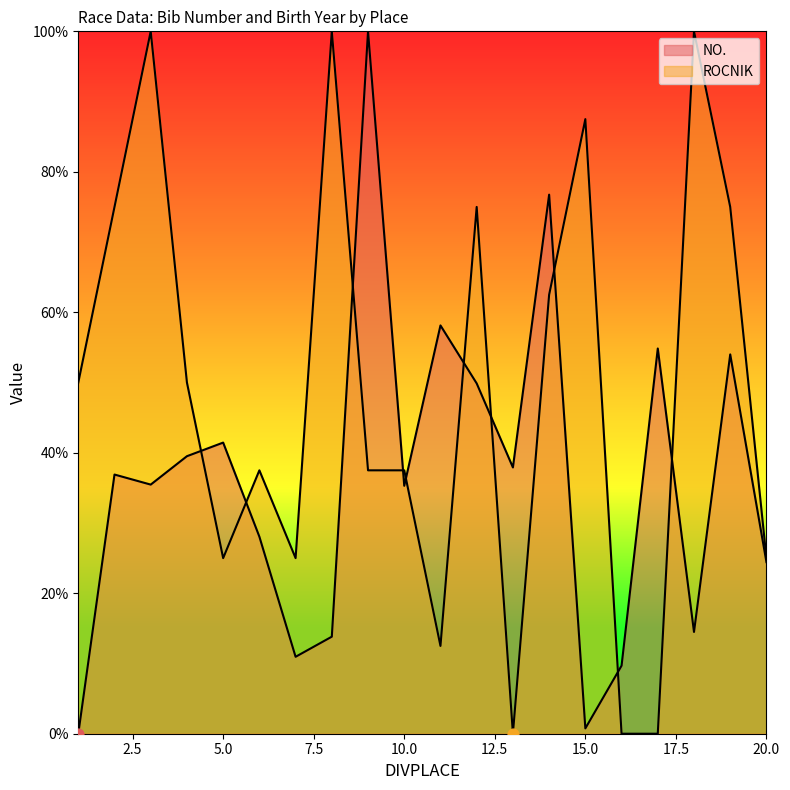

Is the value of ROCNIK at 18 greater than the value of NO. at 14?

Yes